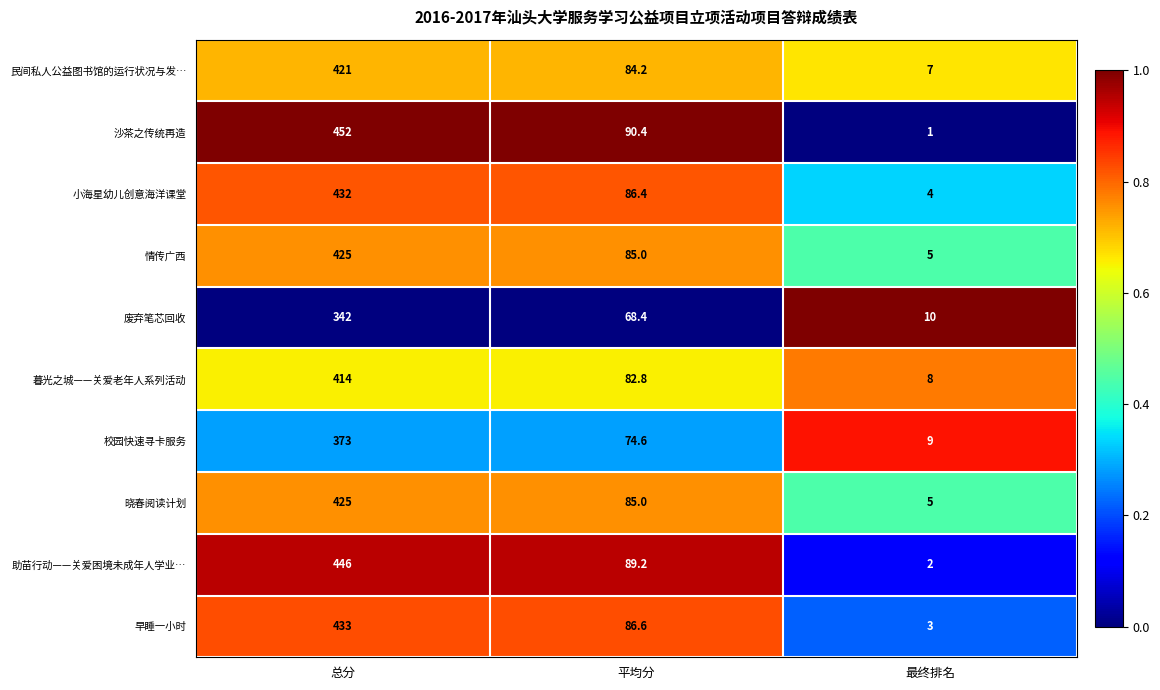

List the labels in order of 早睡一小时 value, smallest first.

最终排名, 平均分, 总分